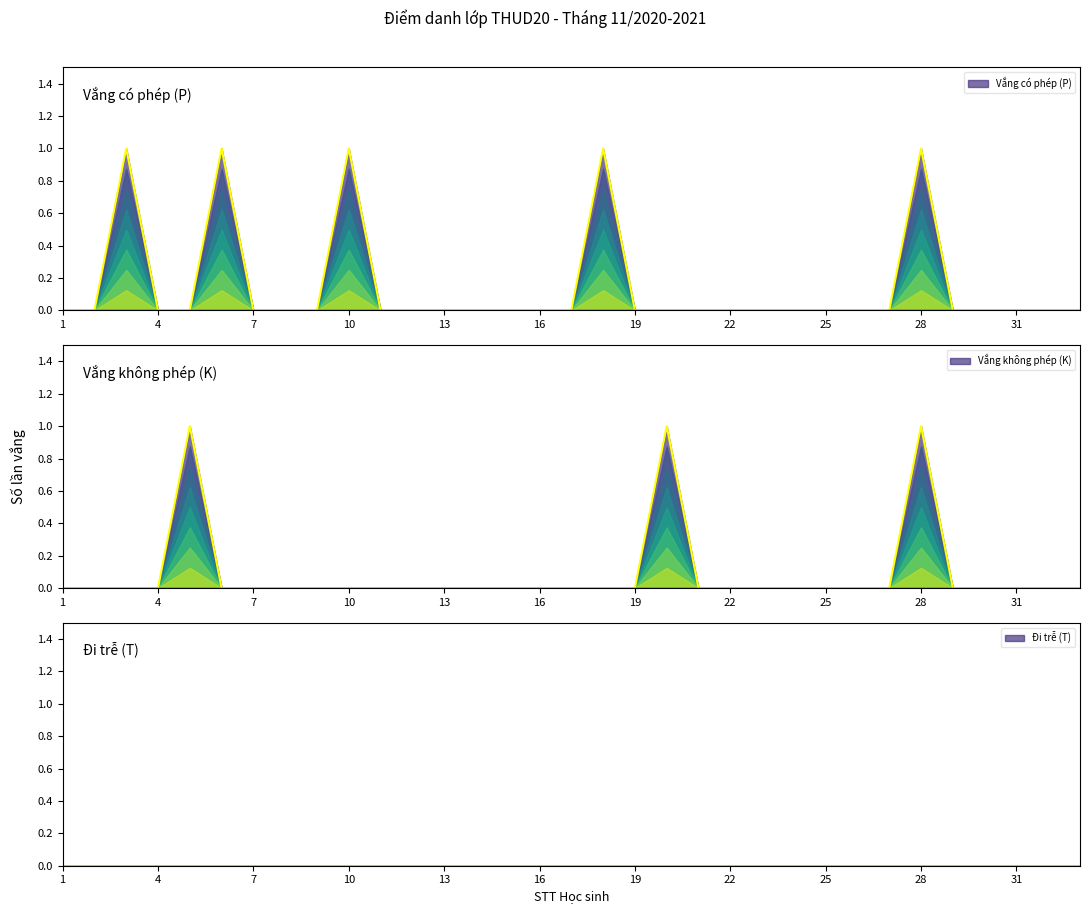

At which category is the sum across all series the highest?

28